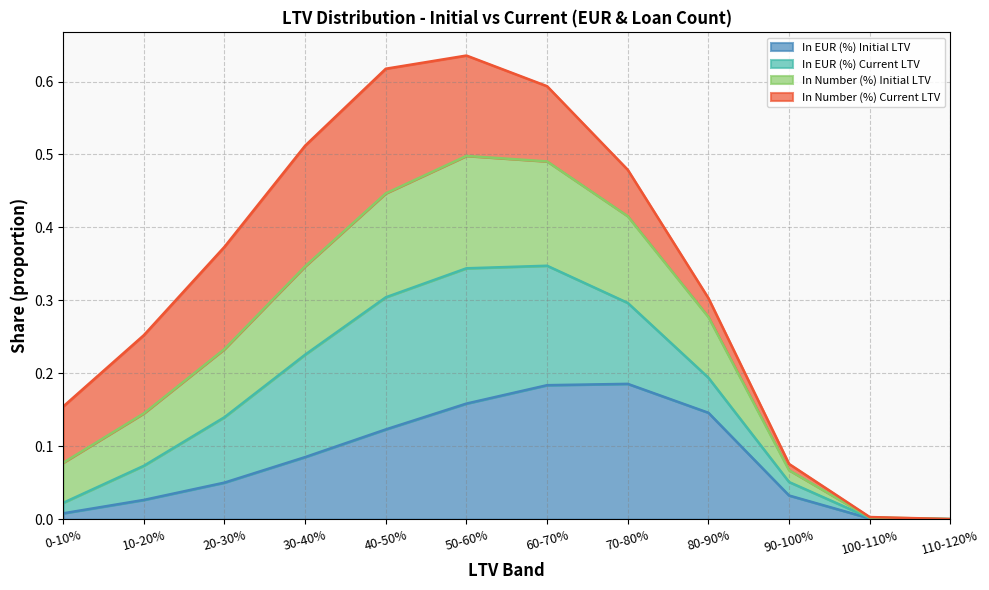

Where is the first local maximum for In EUR (%) Initial LTV?

70-80%